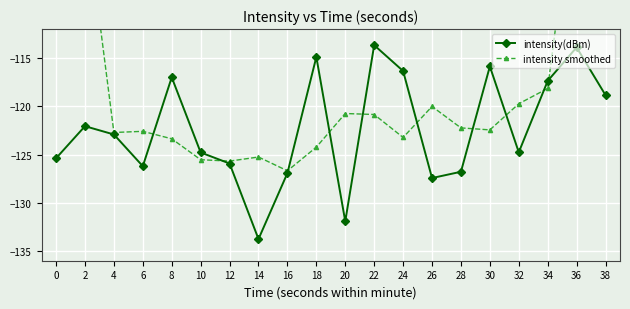

What is the value of the intensity smoothed point at the 17th from the left?

-119.7